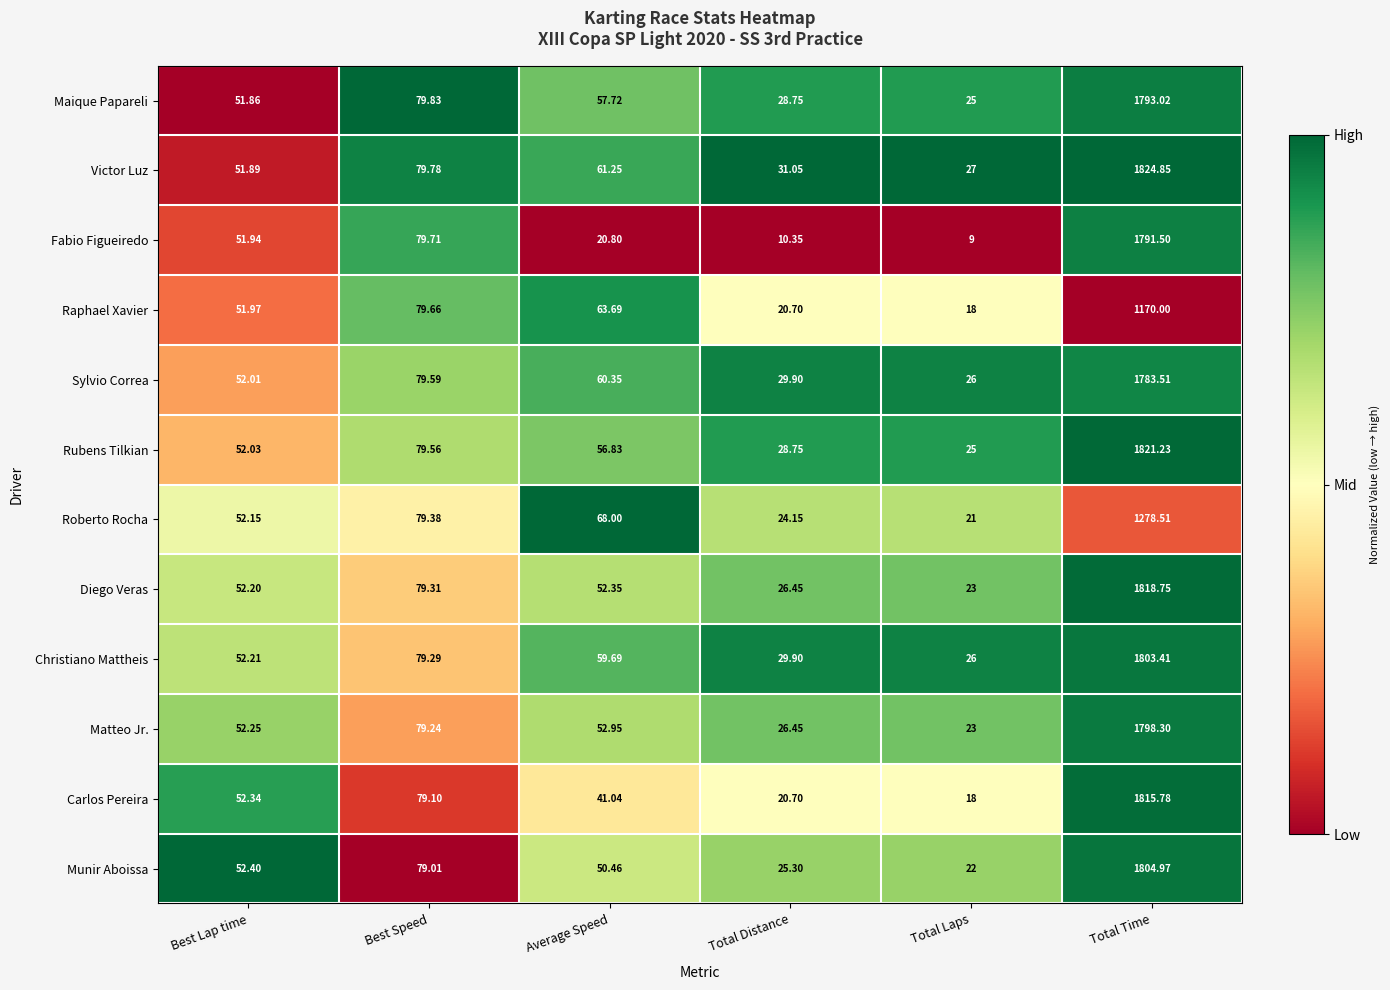

Which category has the highest value across all series?

Total Time